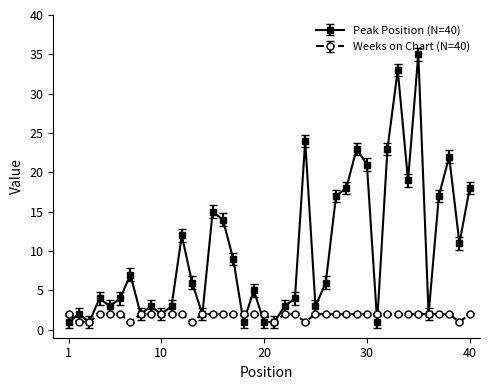

Which series has the widest spread of values?

Peak Position (N=40)